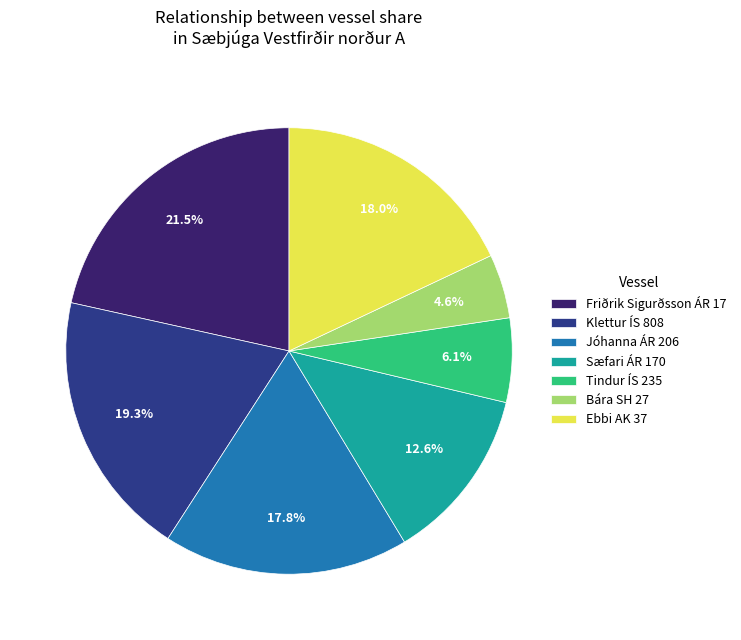

What percentage is the Bára SH 27 slice, to the nearest percent?

5%